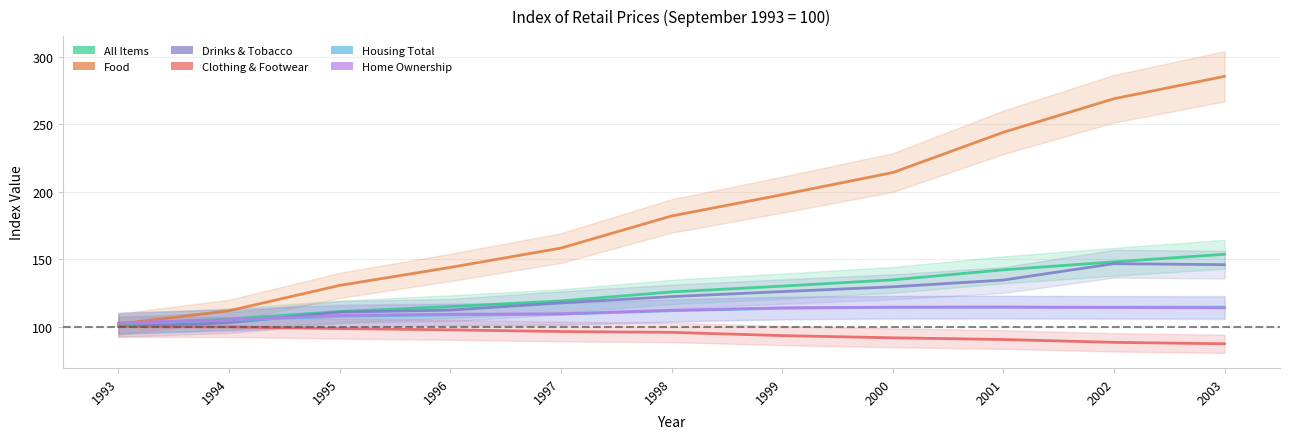

Between 1993 and 2000, which is larger?

2000